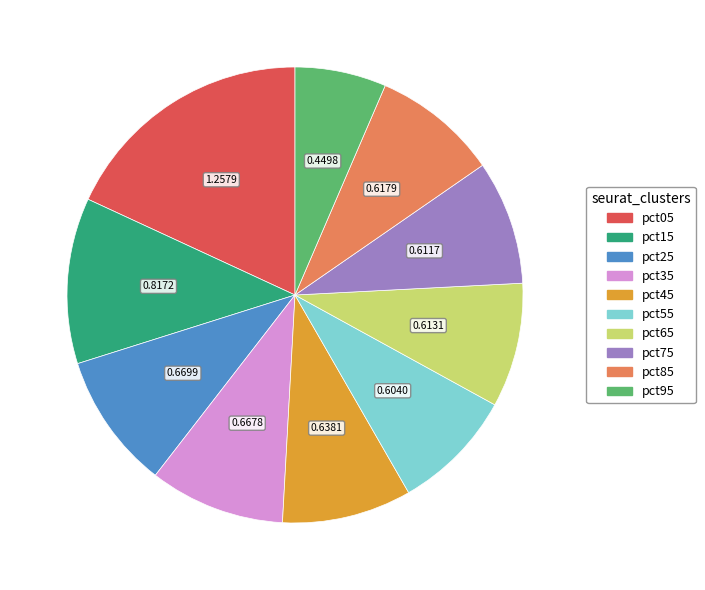

What is the smallest slice in the pie chart?

pct95